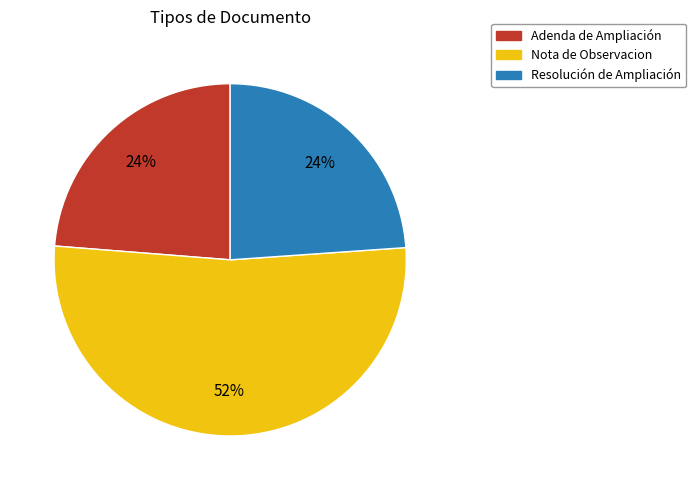

What percentage is the Adenda de Ampliación slice, to the nearest percent?

24%